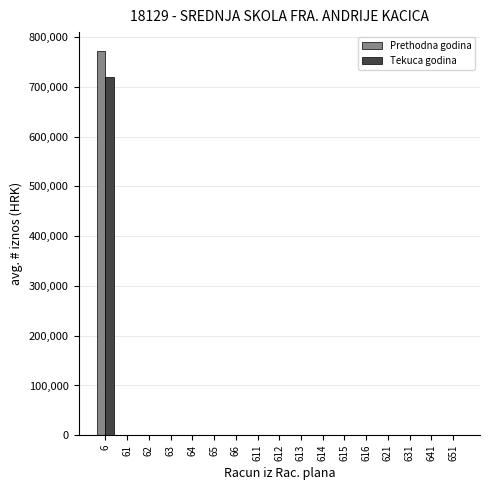

At which category is the sum across all series the highest?

6